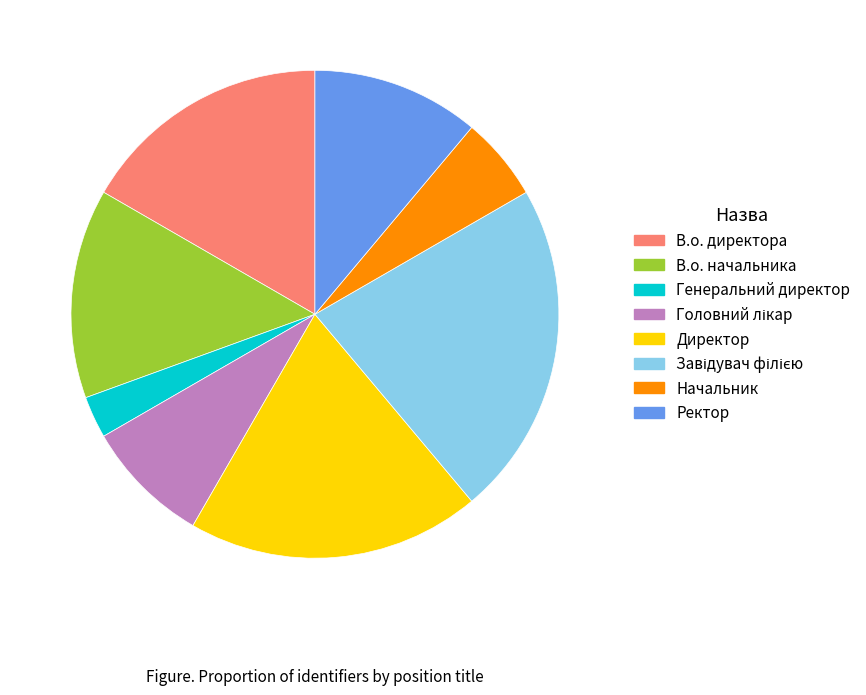

What is the smallest slice in the pie chart?

Генеральний директор